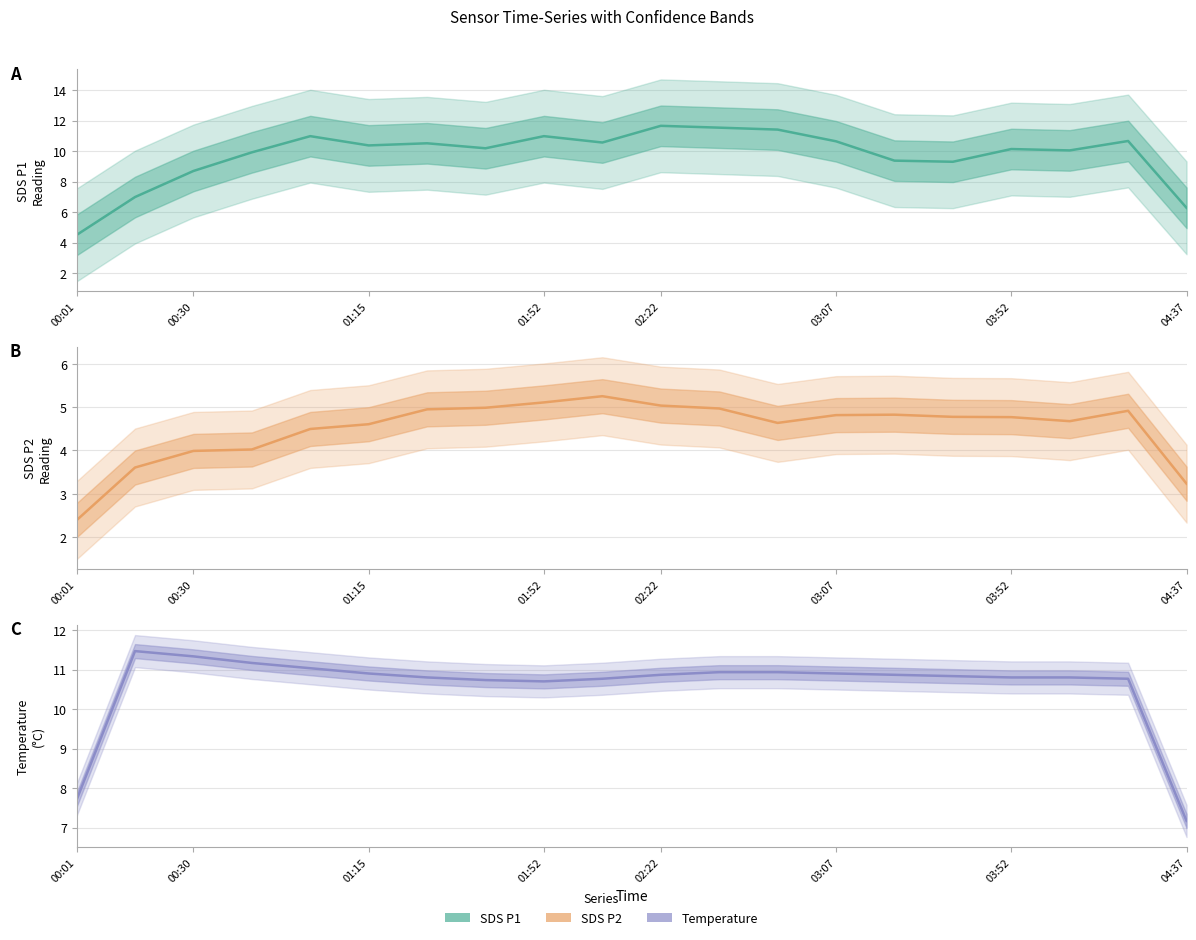

Reading right to left, transcribe all the data shown in this chart.

SDS_P1: 6.3	10.7	10.0	10.1	9.3	9.4	10.6	11.4	11.5	11.7	10.6	11.0	10.2	10.5	10.4	11.0	9.9	8.7	7.0	4.5
SDS_P2: 3.2	4.9	4.7	4.8	4.8	4.8	4.8	4.6	5.0	5.0	5.3	5.1	5.0	4.9	4.6	4.5	4.0	4.0	3.6	2.4
Temp: 7.2	10.8	10.8	10.8	10.8	10.9	10.9	10.9	10.9	10.9	10.8	10.7	10.7	10.8	10.9	11.0	11.2	11.3	11.5	7.7